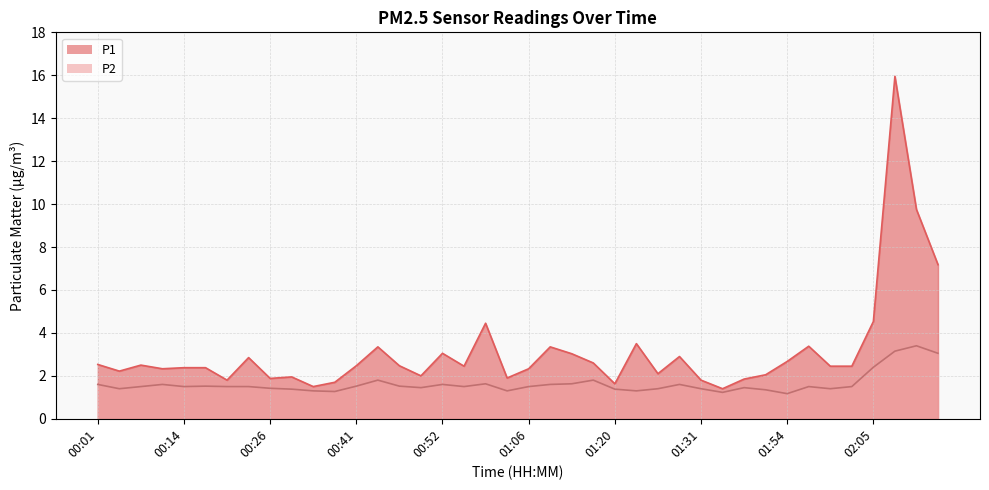

In P2, how many points are higher than both neighbors (excluding endpoints)?

10